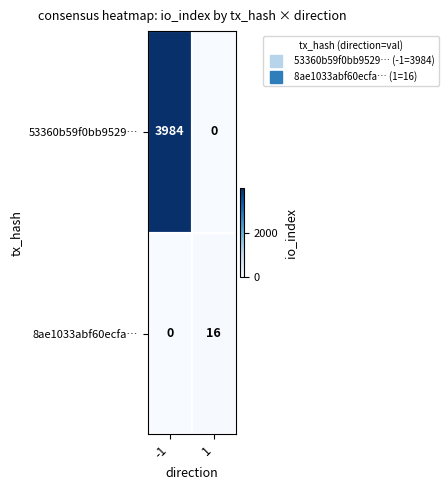

What is the sum of all 53360b59f0bb9529… values?

3984